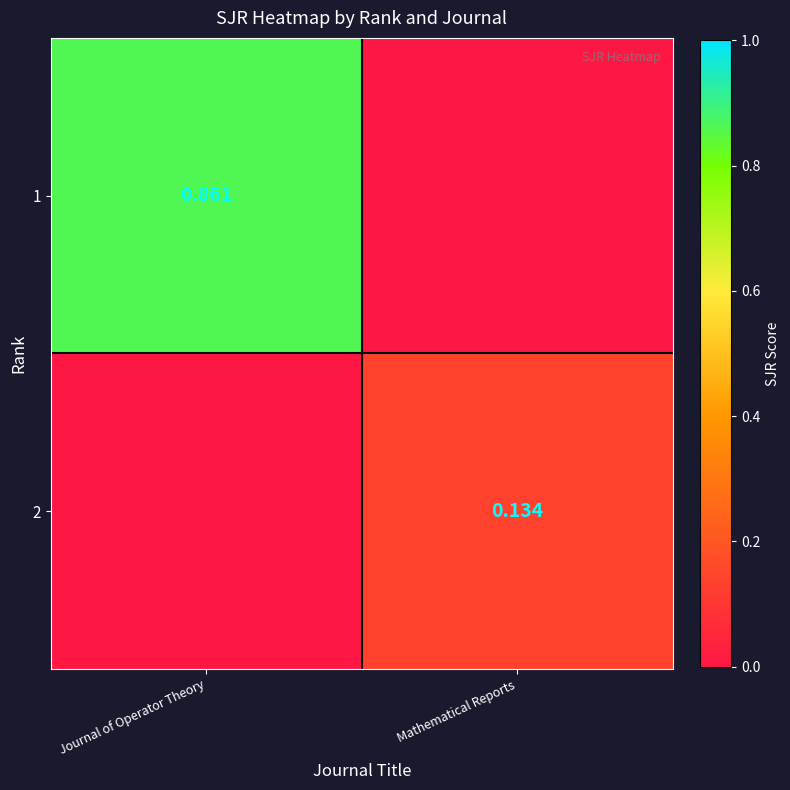

What is the total value across all series at Journal of Operator Theory?

0.9